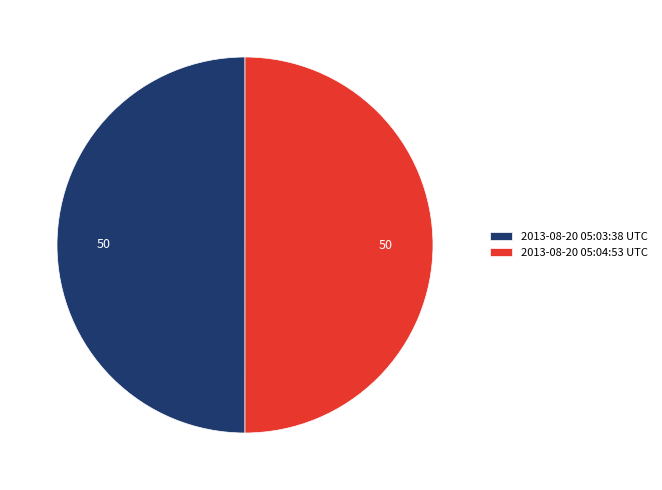

Approximately how many times larger is the value at 2013-08-20 05:04:53 UTC compared to 2013-08-20 05:03:38 UTC?

1.0